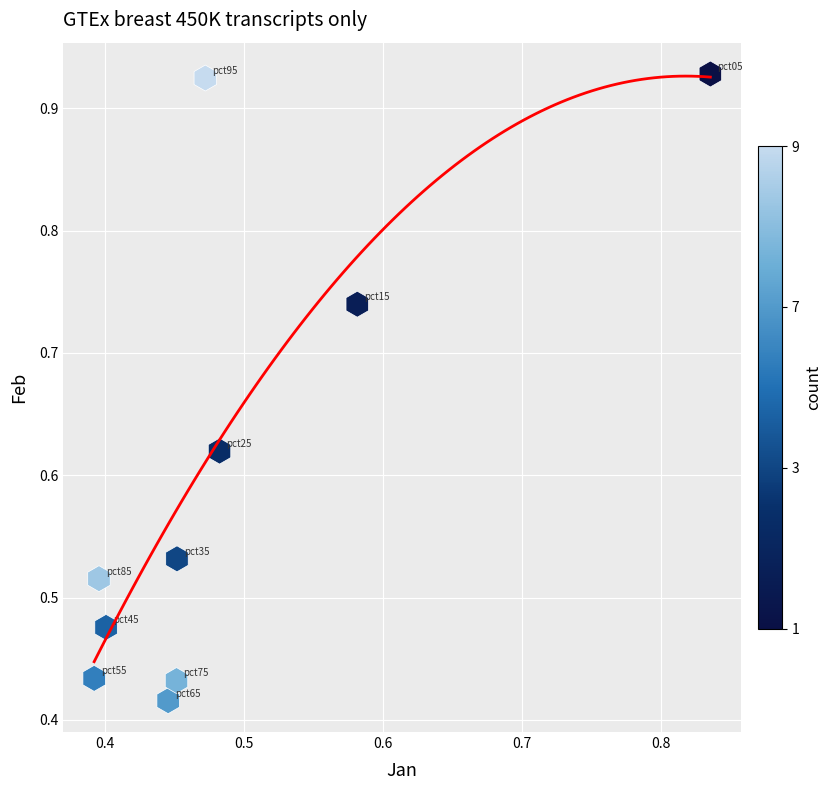

How many points are shown in the scatter plot?

10